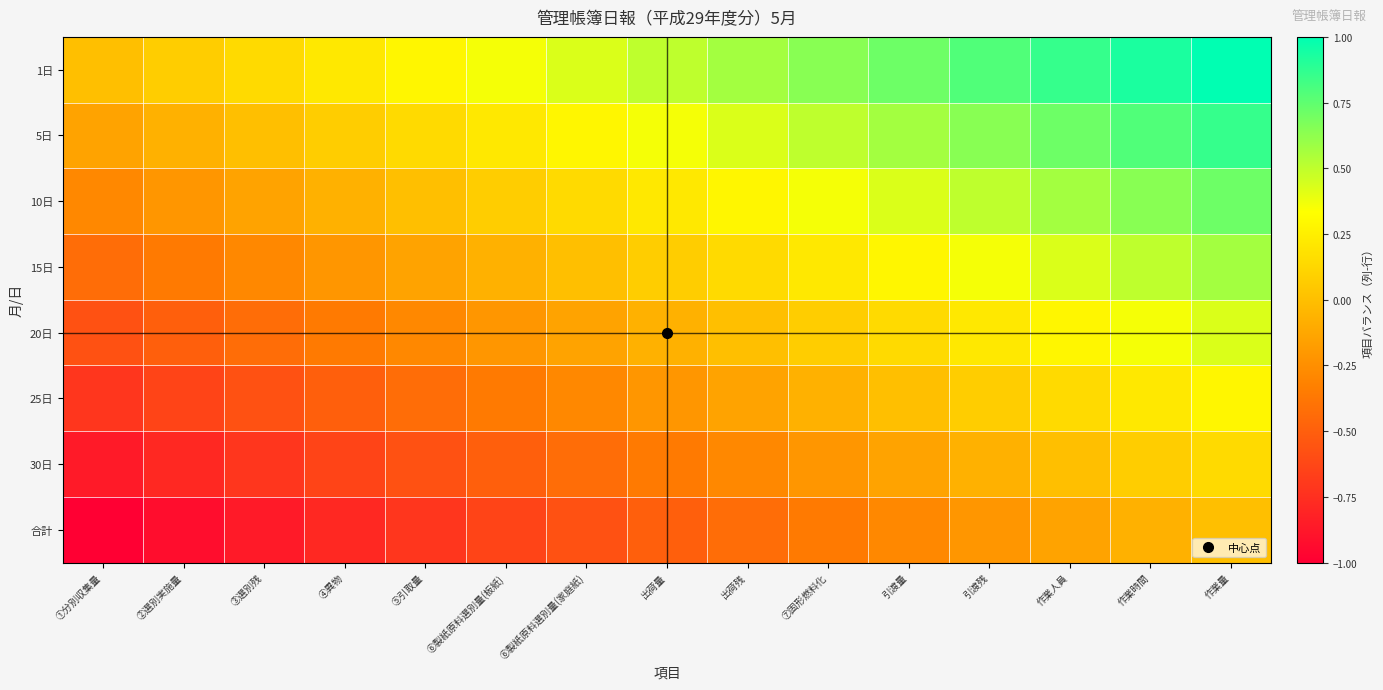

Reading left to right, what are all the values shown in this chart?

1日: ①分別収集量=0.0	②選別実施量=0.1	③選別残=0.1	④異物=0.2	⑤引取量=0.3	⑥製紙原料選別量(板紙)=0.4	⑥製紙原料選別量(家庭紙)=0.4	出荷量=0.5	出荷残=0.6	⑦固形燃料化=0.6	引渡量=0.7	引渡残=0.8	作業人員=0.9	作業時間=0.9	作業量=1.0
5日: ①分別収集量=-0.1	②選別実施量=-0.1	③選別残=0.0	④異物=0.1	⑤引取量=0.1	⑥製紙原料選別量(板紙)=0.2	⑥製紙原料選別量(家庭紙)=0.3	出荷量=0.4	出荷残=0.4	⑦固形燃料化=0.5	引渡量=0.6	引渡残=0.6	作業人員=0.7	作業時間=0.8	作業量=0.9
10日: ①分別収集量=-0.3	②選別実施量=-0.2	③選別残=-0.1	④異物=-0.1	⑤引取量=0.0	⑥製紙原料選別量(板紙)=0.1	⑥製紙原料選別量(家庭紙)=0.1	出荷量=0.2	出荷残=0.3	⑦固形燃料化=0.4	引渡量=0.4	引渡残=0.5	作業人員=0.6	作業時間=0.6	作業量=0.7
15日: ①分別収集量=-0.4	②選別実施量=-0.4	③選別残=-0.3	④異物=-0.2	⑤引取量=-0.1	⑥製紙原料選別量(板紙)=-0.1	⑥製紙原料選別量(家庭紙)=0.0	出荷量=0.1	出荷残=0.1	⑦固形燃料化=0.2	引渡量=0.3	引渡残=0.4	作業人員=0.4	作業時間=0.5	作業量=0.6
20日: ①分別収集量=-0.6	②選別実施量=-0.5	③選別残=-0.4	④異物=-0.4	⑤引取量=-0.3	⑥製紙原料選別量(板紙)=-0.2	⑥製紙原料選別量(家庭紙)=-0.1	出荷量=-0.1	出荷残=0.0	⑦固形燃料化=0.1	引渡量=0.1	引渡残=0.2	作業人員=0.3	作業時間=0.4	作業量=0.4
25日: ①分別収集量=-0.7	②選別実施量=-0.6	③選別残=-0.6	④異物=-0.5	⑤引取量=-0.4	⑥製紙原料選別量(板紙)=-0.4	⑥製紙原料選別量(家庭紙)=-0.3	出荷量=-0.2	出荷残=-0.1	⑦固形燃料化=-0.1	引渡量=0.0	引渡残=0.1	作業人員=0.1	作業時間=0.2	作業量=0.3
30日: ①分別収集量=-0.9	②選別実施量=-0.8	③選別残=-0.7	④異物=-0.6	⑤引取量=-0.6	⑥製紙原料選別量(板紙)=-0.5	⑥製紙原料選別量(家庭紙)=-0.4	出荷量=-0.4	出荷残=-0.3	⑦固形燃料化=-0.2	引渡量=-0.1	引渡残=-0.1	作業人員=0.0	作業時間=0.1	作業量=0.1
合計: ①分別収集量=-1.0	②選別実施量=-0.9	③選別残=-0.9	④異物=-0.8	⑤引取量=-0.7	⑥製紙原料選別量(板紙)=-0.6	⑥製紙原料選別量(家庭紙)=-0.6	出荷量=-0.5	出荷残=-0.4	⑦固形燃料化=-0.4	引渡量=-0.3	引渡残=-0.2	作業人員=-0.1	作業時間=-0.1	作業量=0.0